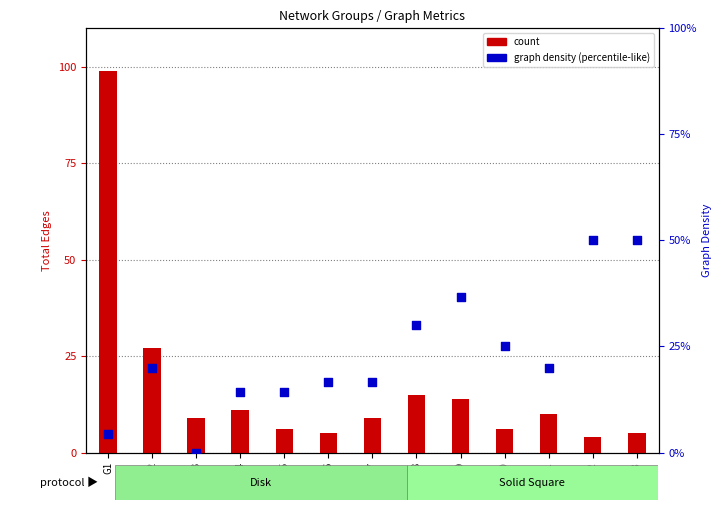

Which series reaches the minimum Y coordinate?

graph density (percentile-like)